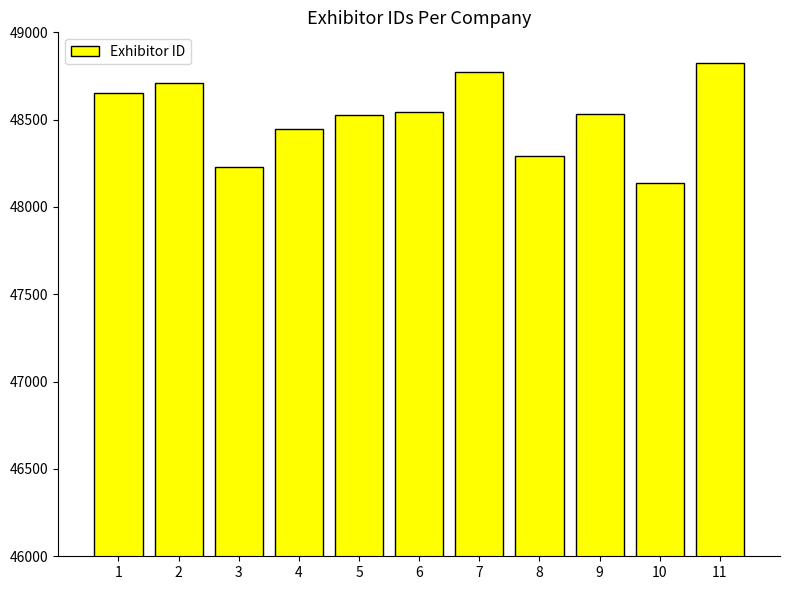

The value at 2 is 48712. True or false?

True